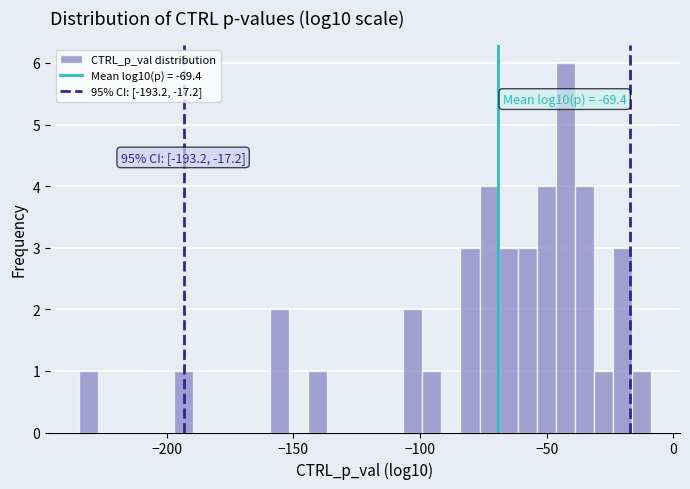

Around what value on the x-axis is the tallest bar? Give the approximate position of its centre, as read against the axis.

-45